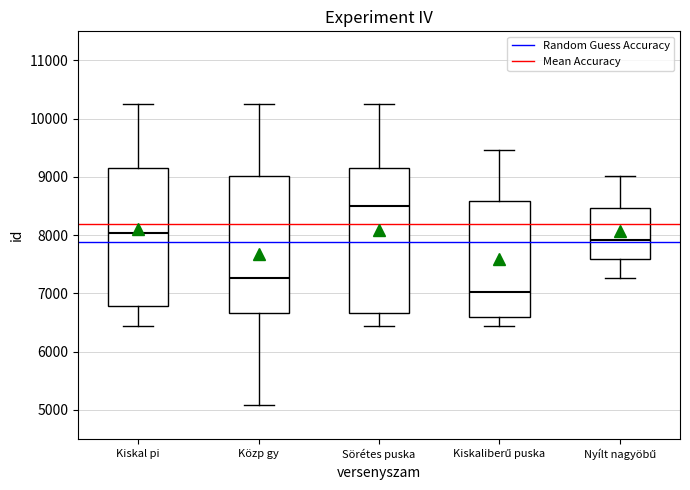

Reading left to right, read every box against the y-axis: the position of its median line, the range the box covers, and the ends of its whiskers. The values are not printed on the chart, so give them approximately, as read against the axis.

Kiskal pi: median 8000, box 6800 to 9200, whiskers 6400 to 10300
Közp gy: median 7300, box 6700 to 9000, whiskers 5100 to 10300
Sörétes puska: median 8500, box 6700 to 9200, whiskers 6400 to 10300
Kiskaliberű puska: median 7000, box 6600 to 8600, whiskers 6400 to 9500
Nyílt nagyöbű: median 7900, box 7600 to 8500, whiskers 7300 to 9000